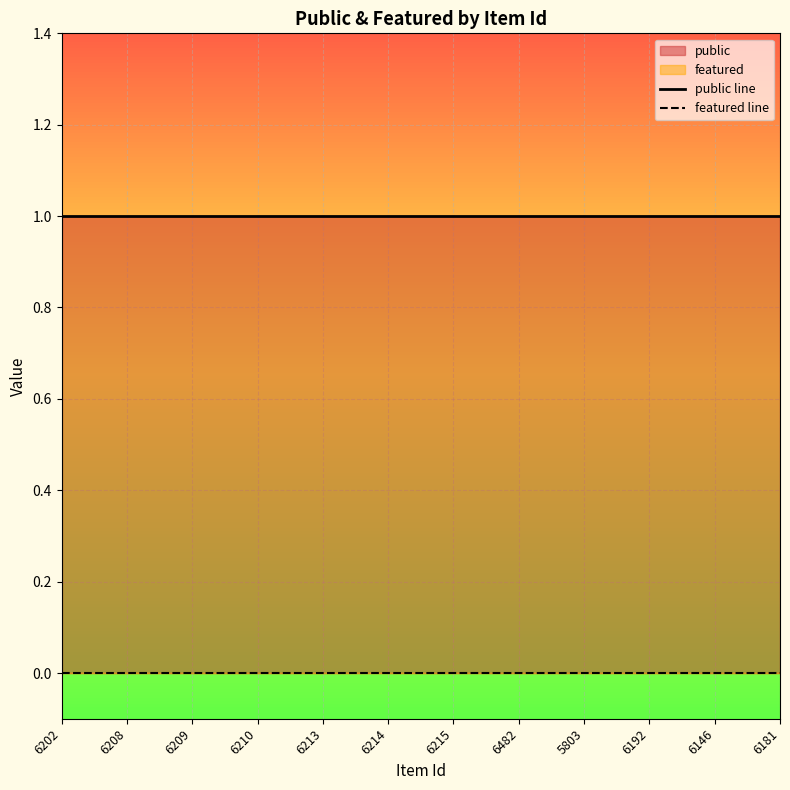

Reading left to right, extract all data points from this chart.

public line: 6202=1	6208=1	6209=1	6210=1	6213=1	6214=1	6215=1	6482=1	5803=1	6192=1	6146=1	6181=1
featured line: 6202=0	6208=0	6209=0	6210=0	6213=0	6214=0	6215=0	6482=0	5803=0	6192=0	6146=0	6181=0